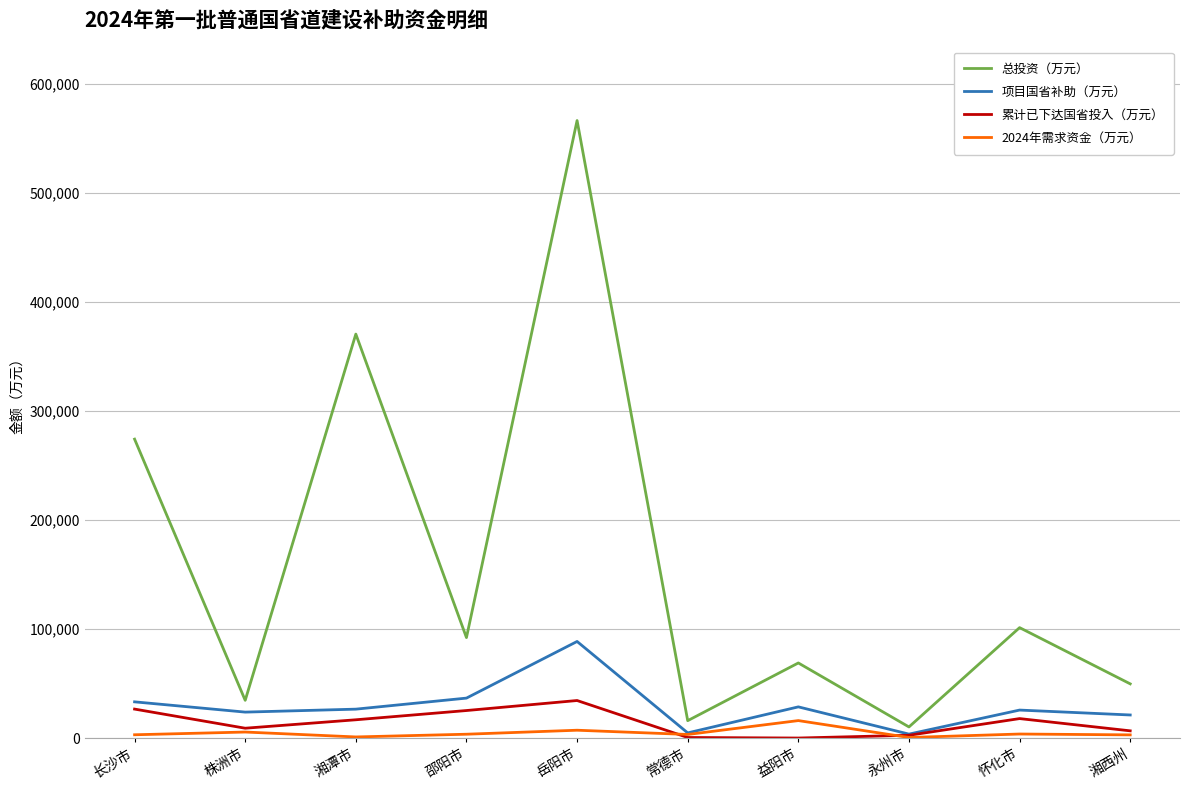

The value of 项目国省补助（万元） at 怀化市 is 25644.0. True or false?

True